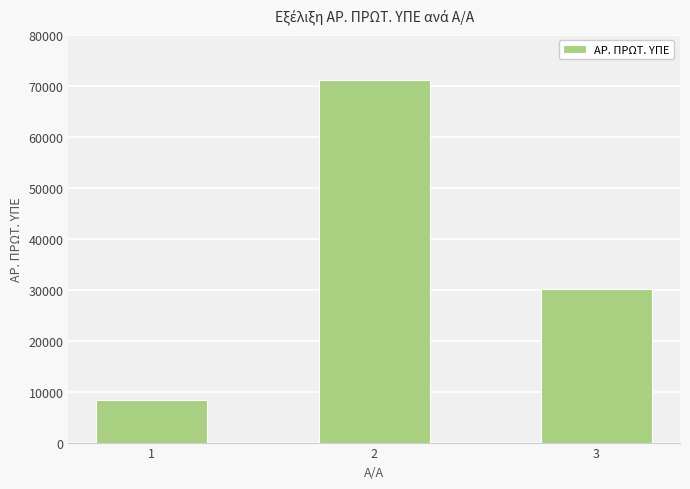

Rank the categories by value from lowest to highest.

1, 3, 2